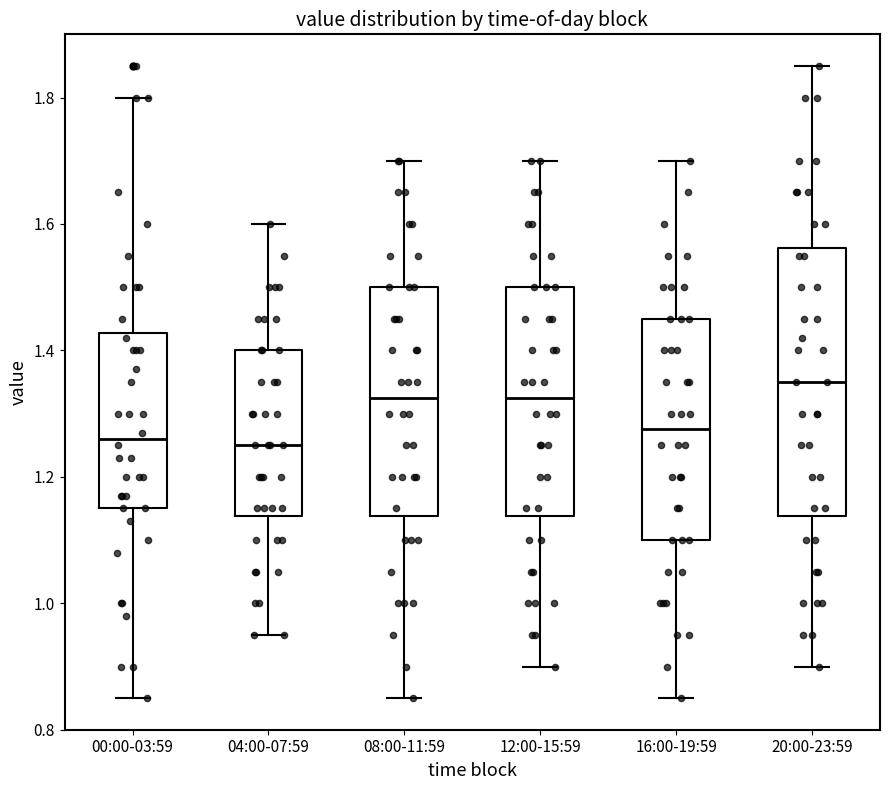

Where does the lower whisker of the box for 12:00-15:59 end on the y-axis? The values are not printed on the chart, so give them approximately, as read against the axis.

0.90